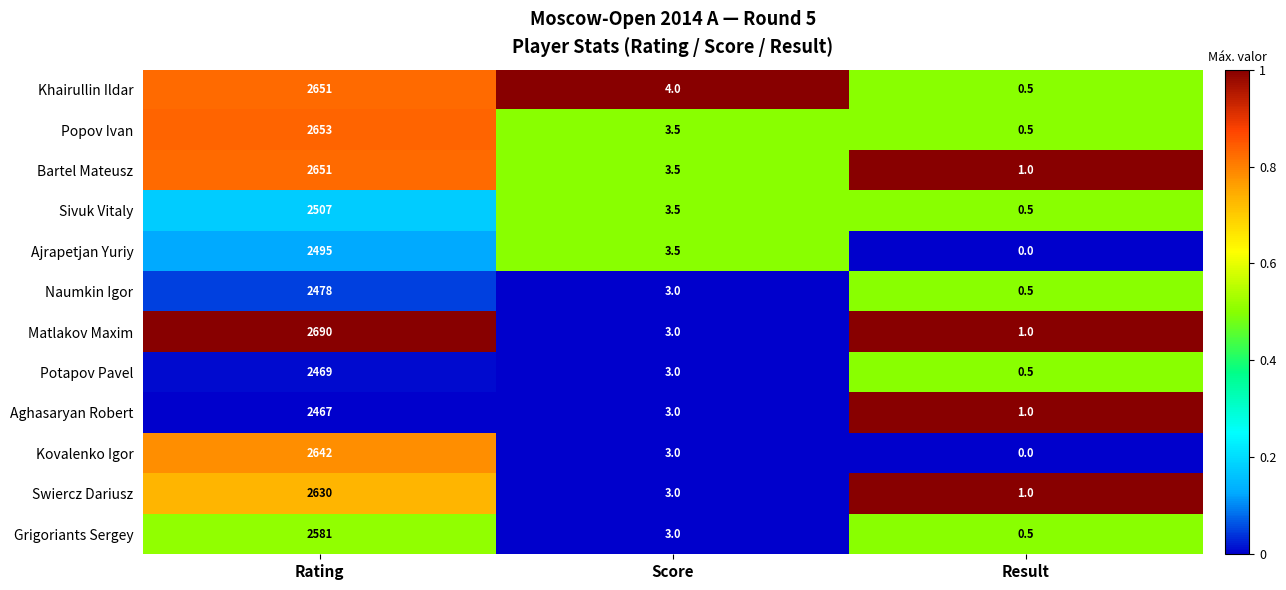

At which label does Potapov Pavel first exceed 3?

Rating